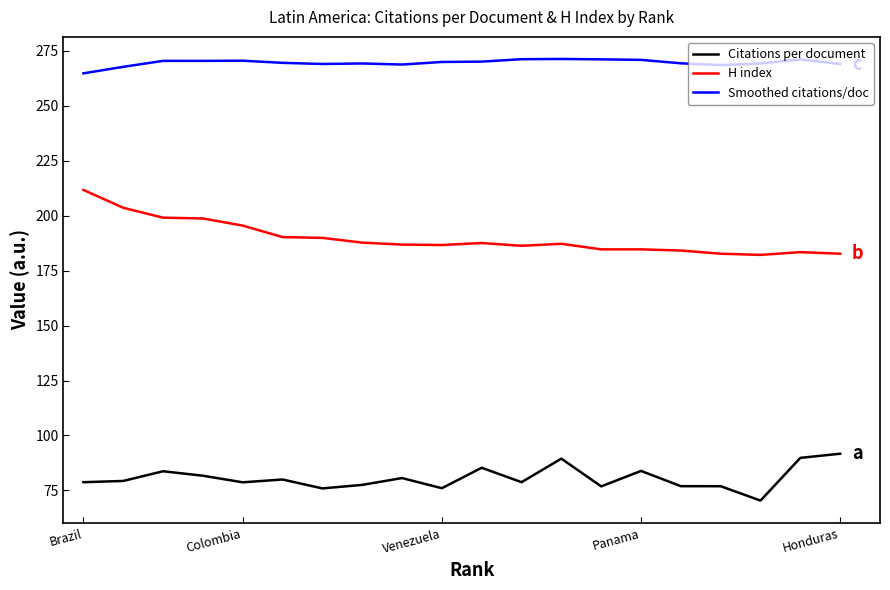

What is the minimum value shown in the chart?

70.4